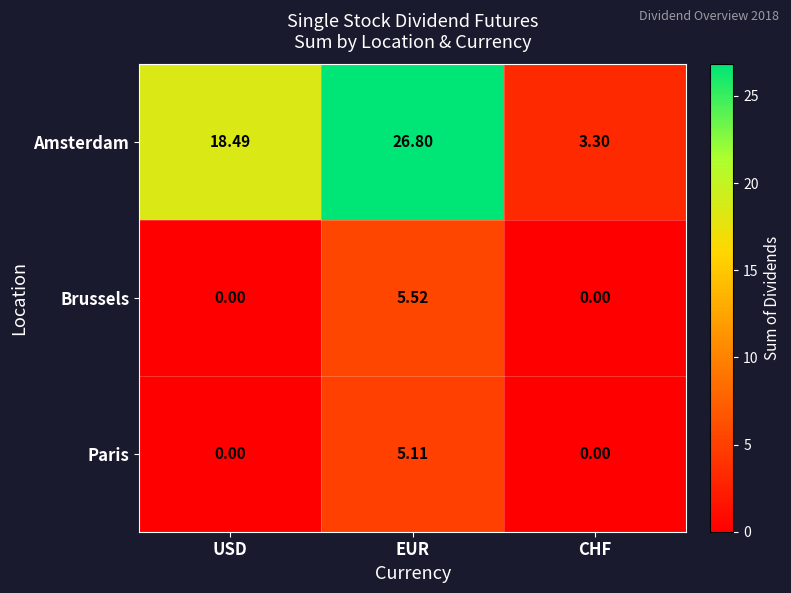

How many series are shown in this chart?

3